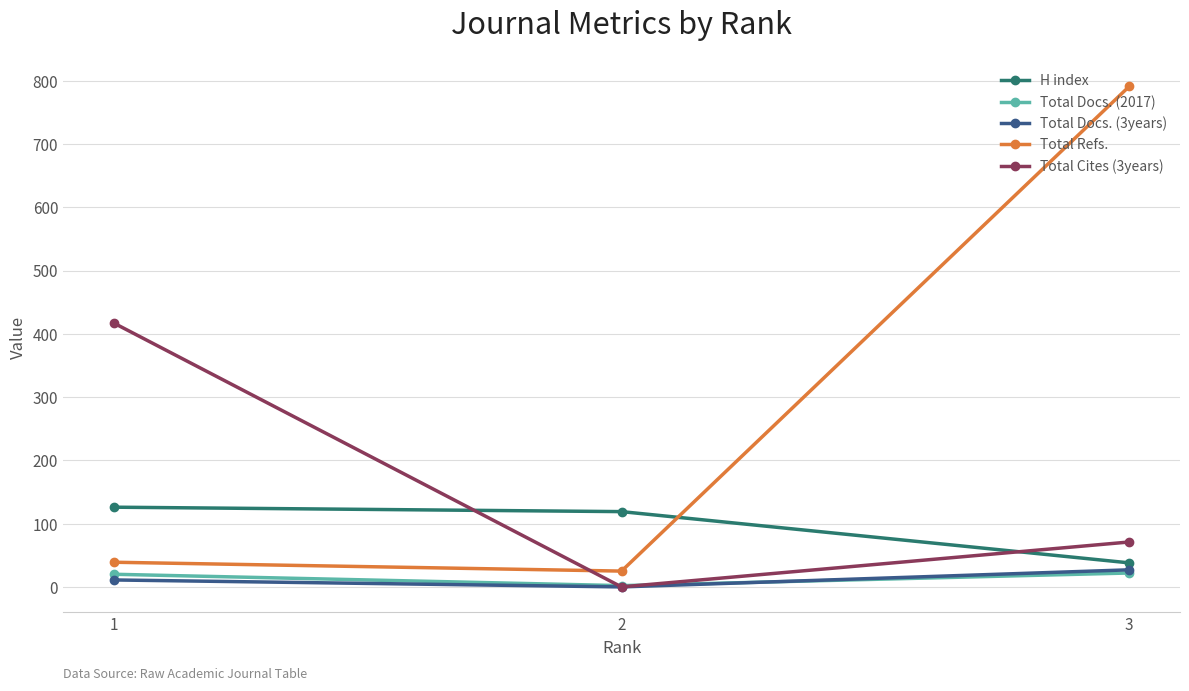

What is the maximum value shown in the chart?

791